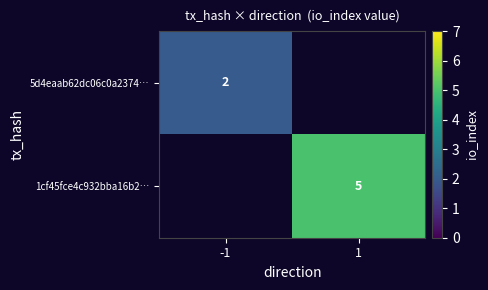

What is the smallest value displayed?

2.0